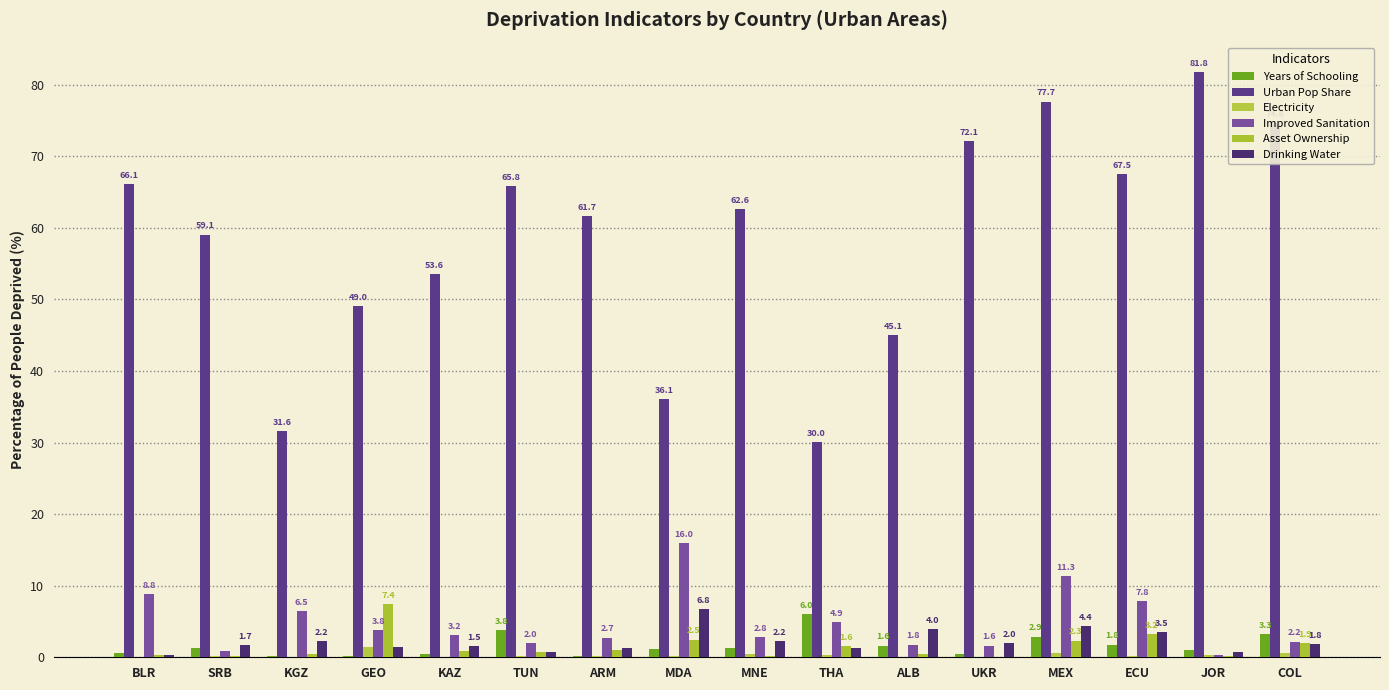

How many distinct data groups are displayed?

6